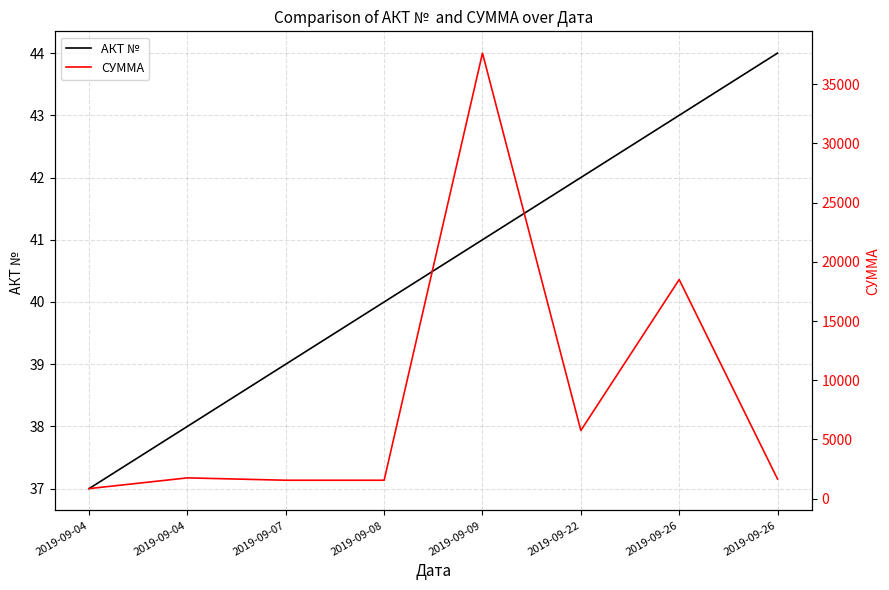

Rank the categories by СУММА value from highest to lowest.

2019-09-09, 2019-09-26, 2019-09-22, 2019-09-04, 2019-09-26, 2019-09-07, 2019-09-08, 2019-09-04